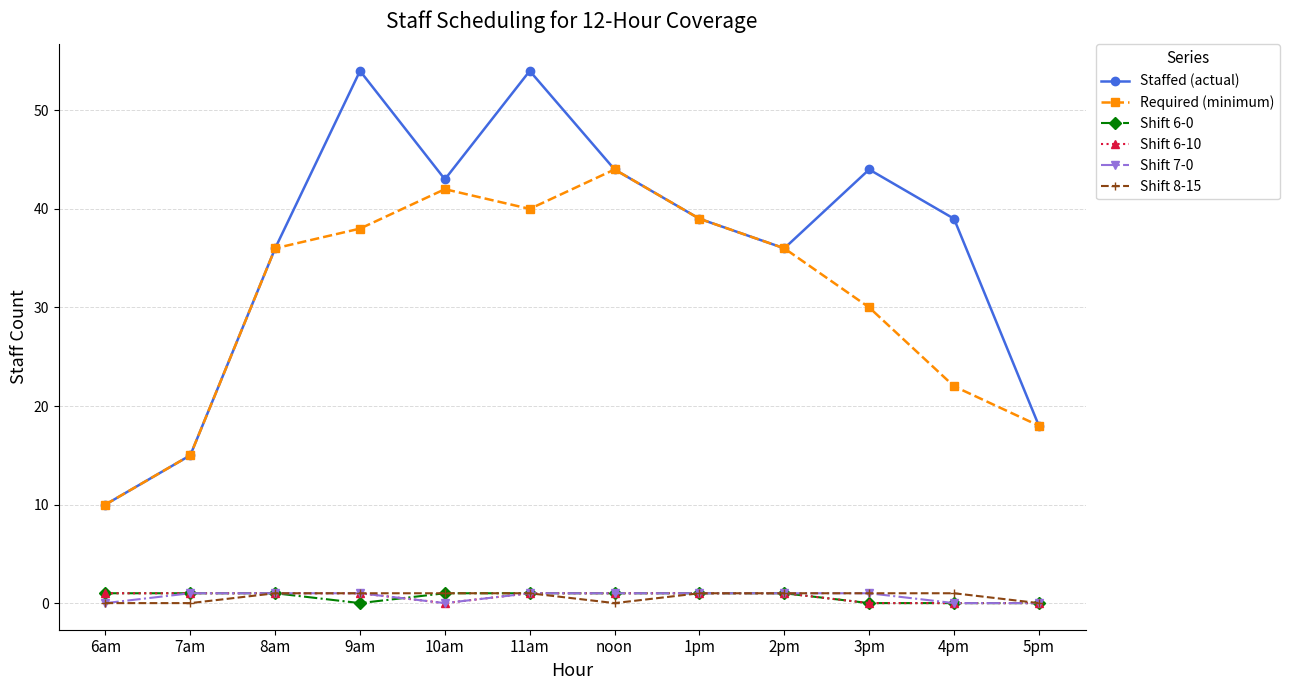

Is the value of Staffed (actual) at 5pm greater than the value of Shift 6-10 at 3pm?

Yes